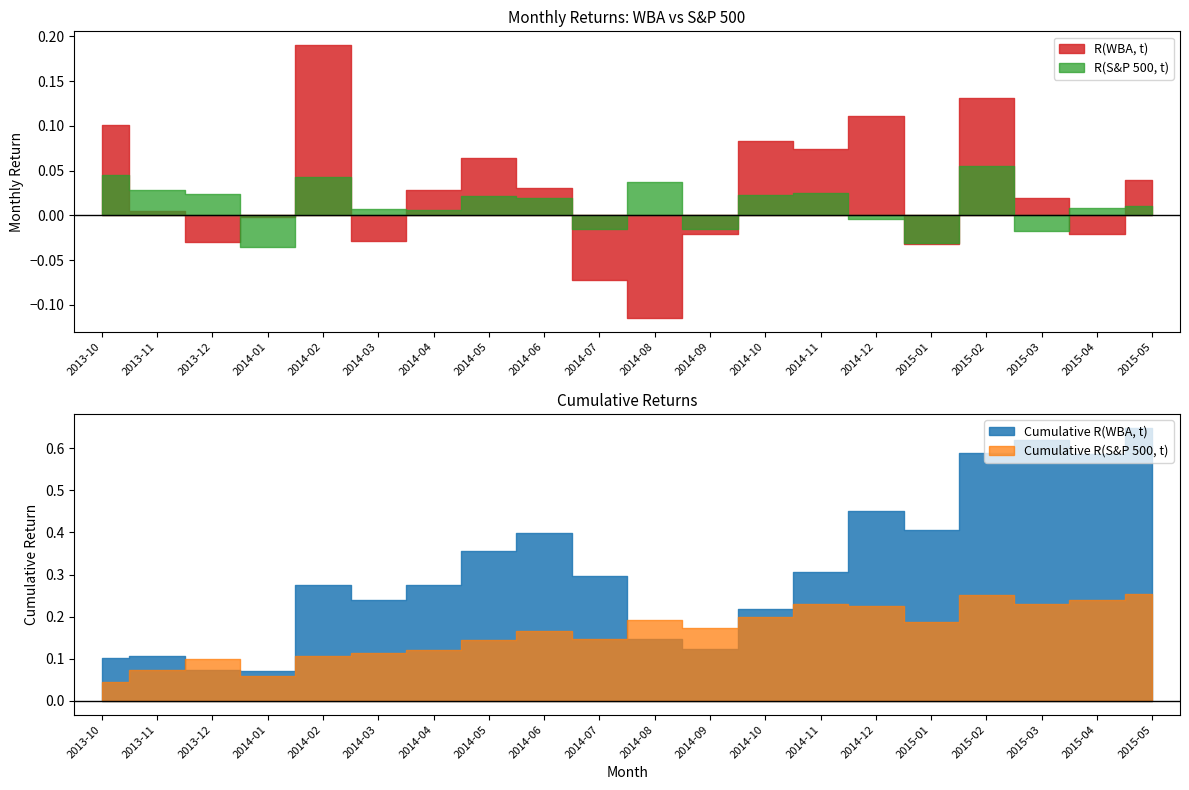

What is the label of the 12th point from the left?

2014-09